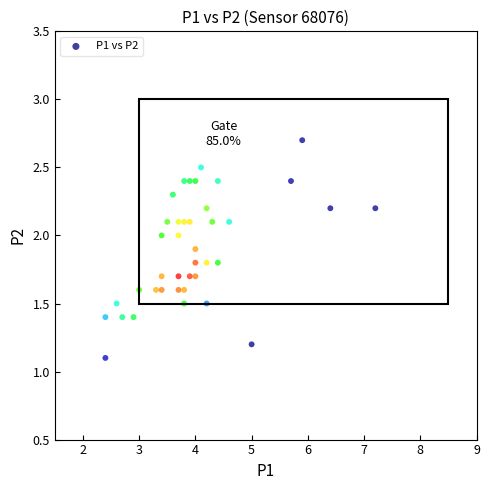

What Y value in the scatter plot is closest to 1?

1.1